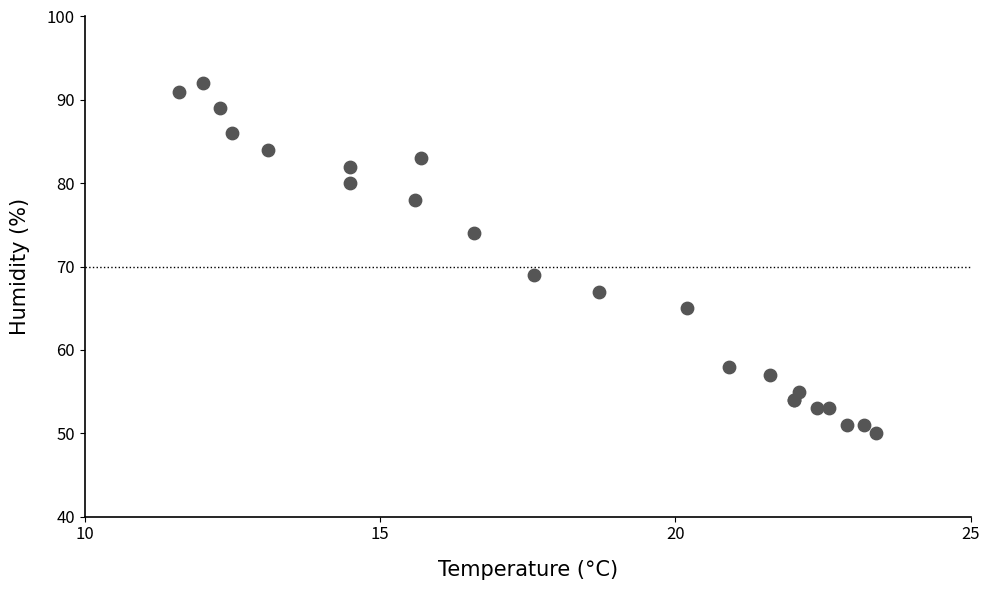

What Y value in the scatter plot is closest to 71?

69